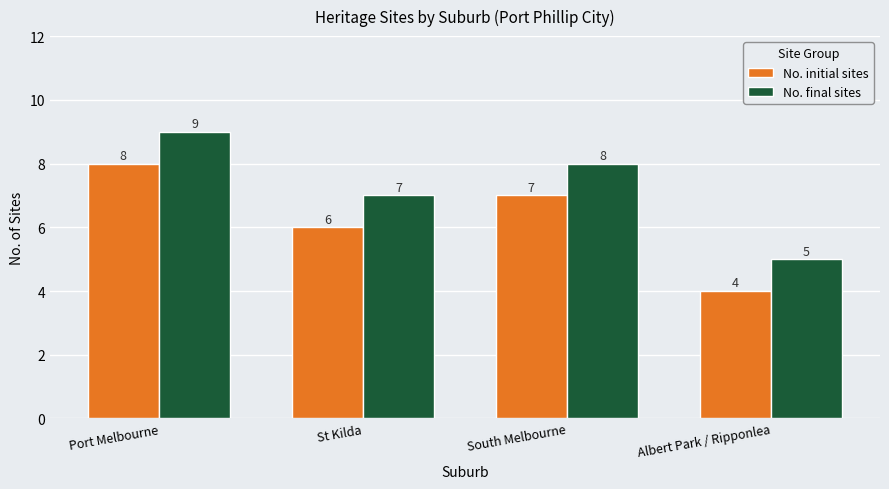

Rank the categories by No. final sites value from highest to lowest.

Port Melbourne, South Melbourne, St Kilda, Albert Park / Ripponlea